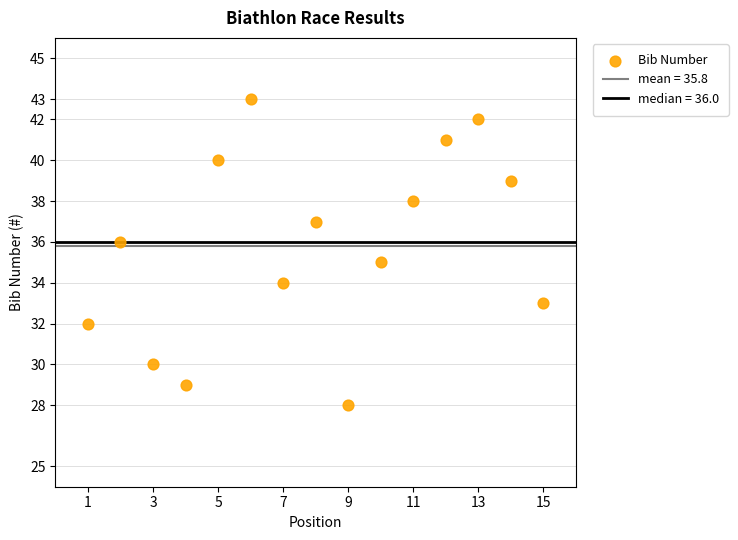

What is the range of Y values (max minus min)?

15